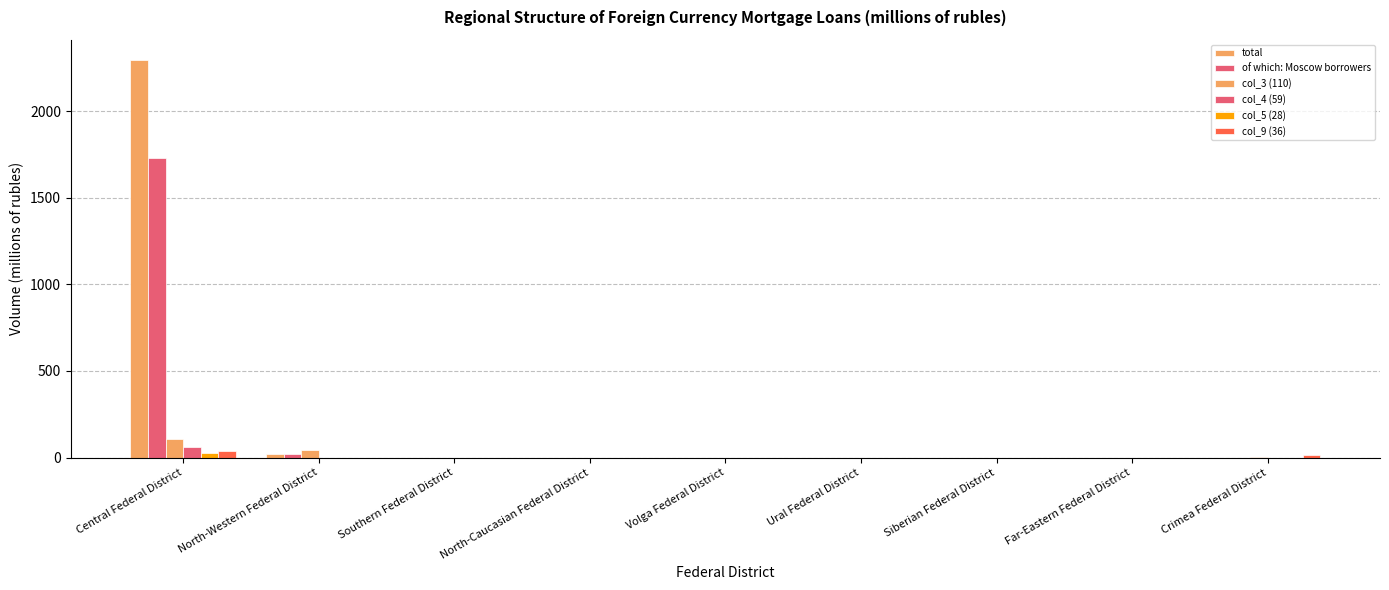

Rank the series at Central Federal District from lowest to highest value.

col_5 (28), col_9 (36), col_4 (59), col_3 (110), of which: Moscow borrowers, total